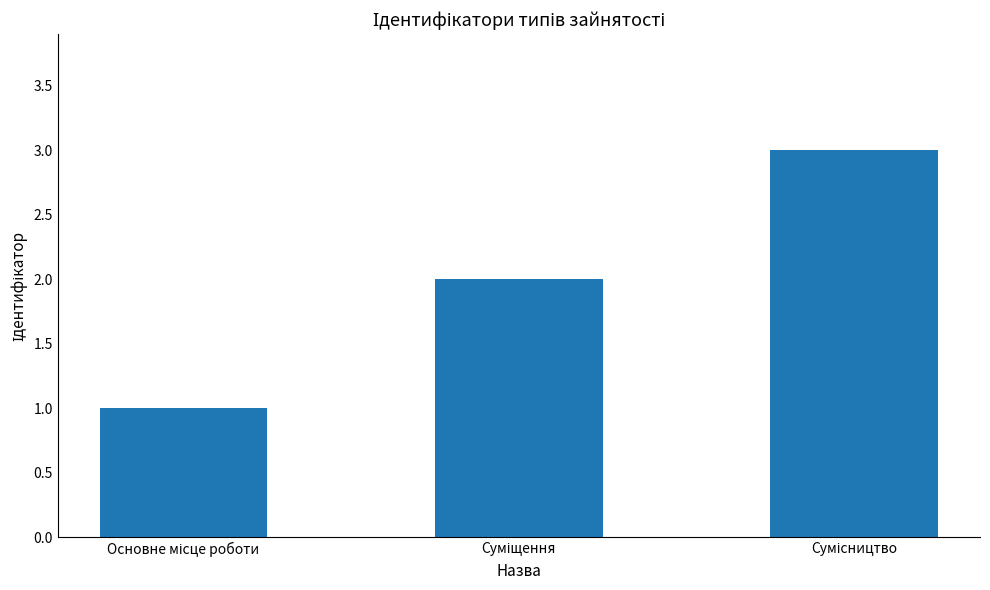

What is the maximum value shown in the chart?

3